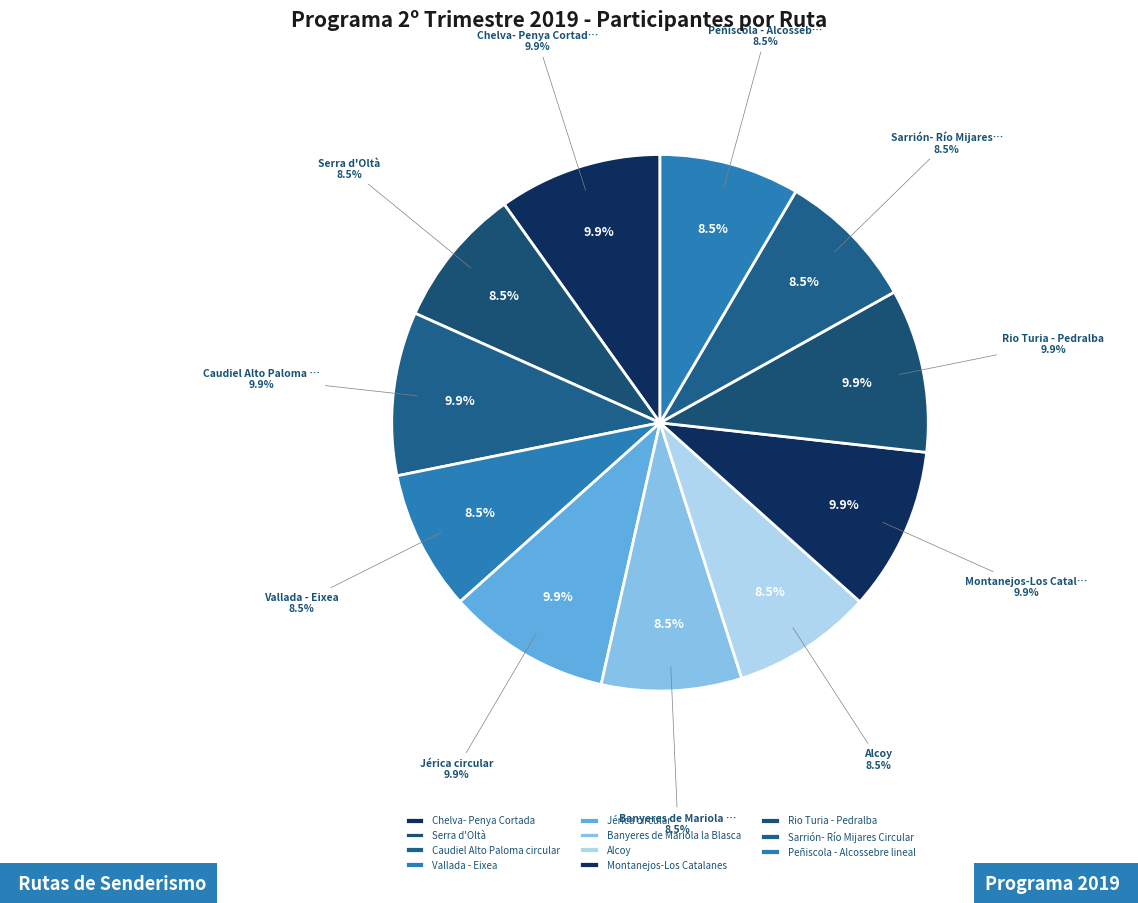

What percentage is the Sarrión- Río Mijares Circular slice, to the nearest percent?

8%